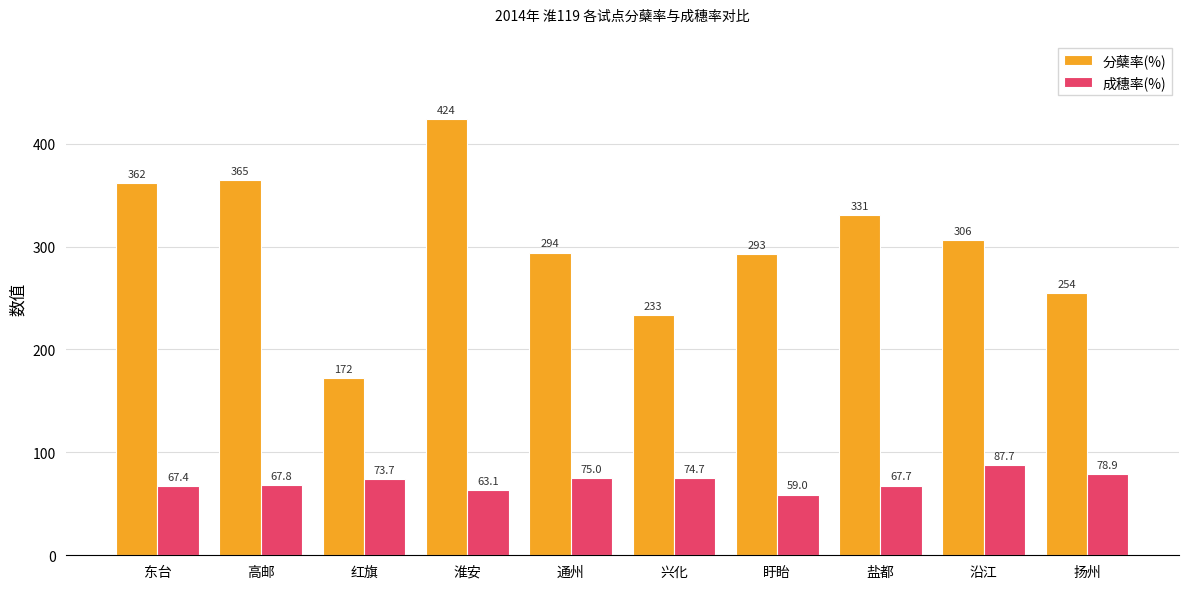

How many series are shown in this chart?

2